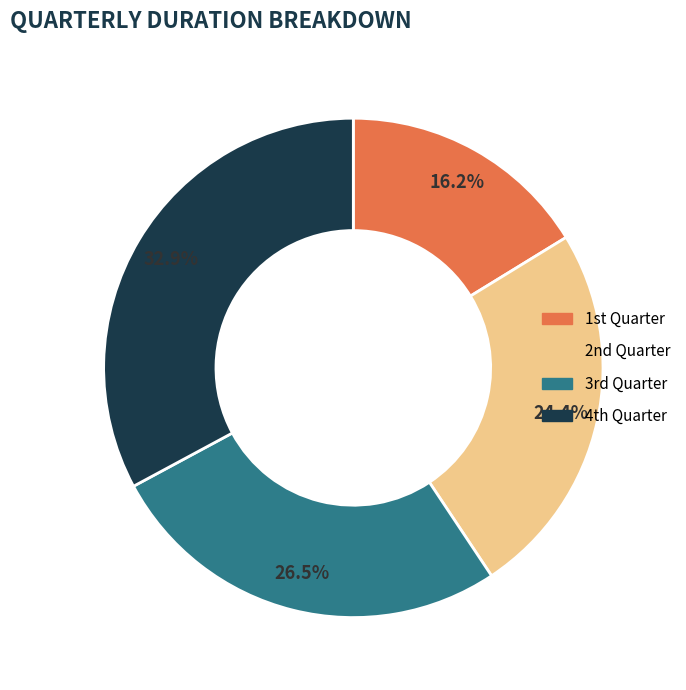

Is there a majority slice in this chart?

No